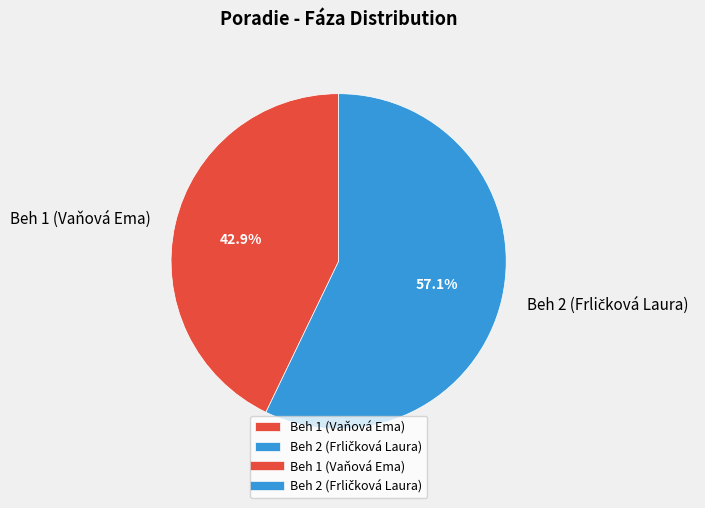

Does Beh 1 (Vaňová Ema) represent more than half of the total?

No